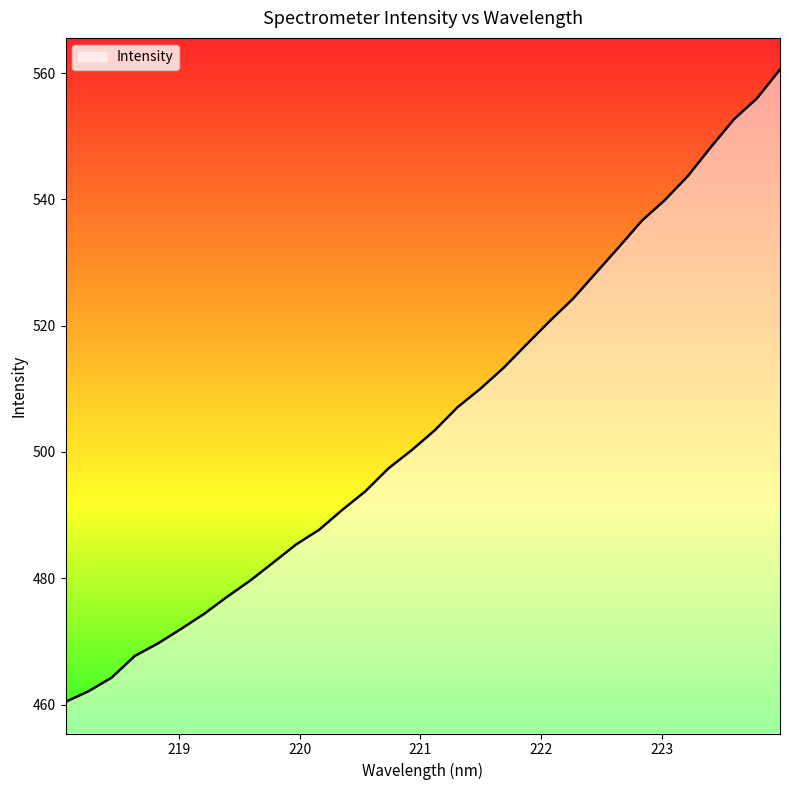

What is the minimum value shown in the chart?

460.4